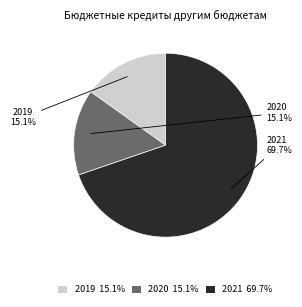

What is the majority slice?

2021